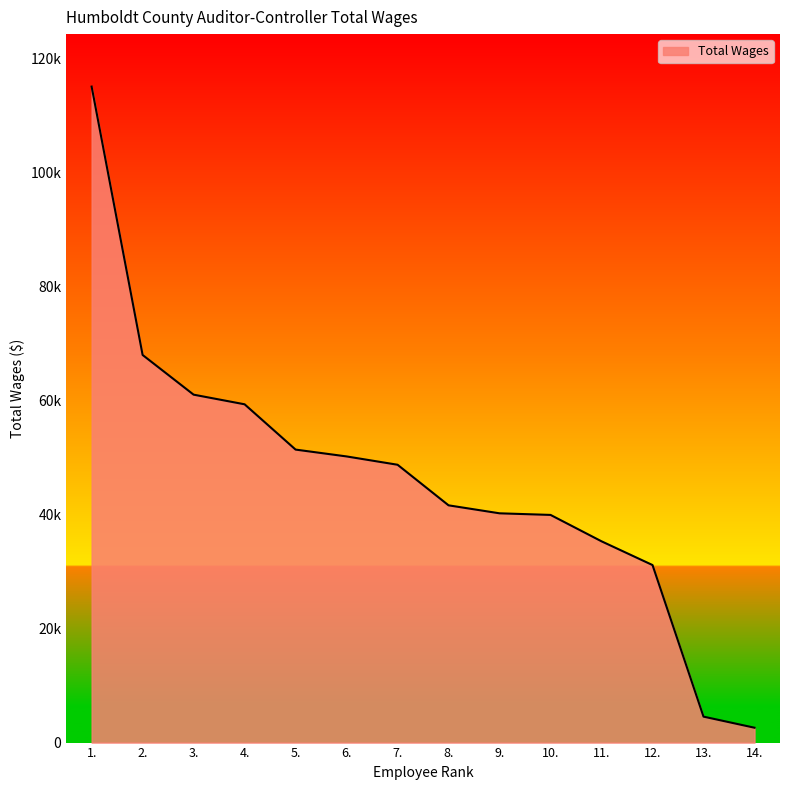

Is this an area chart (filled region under the line)?

Yes